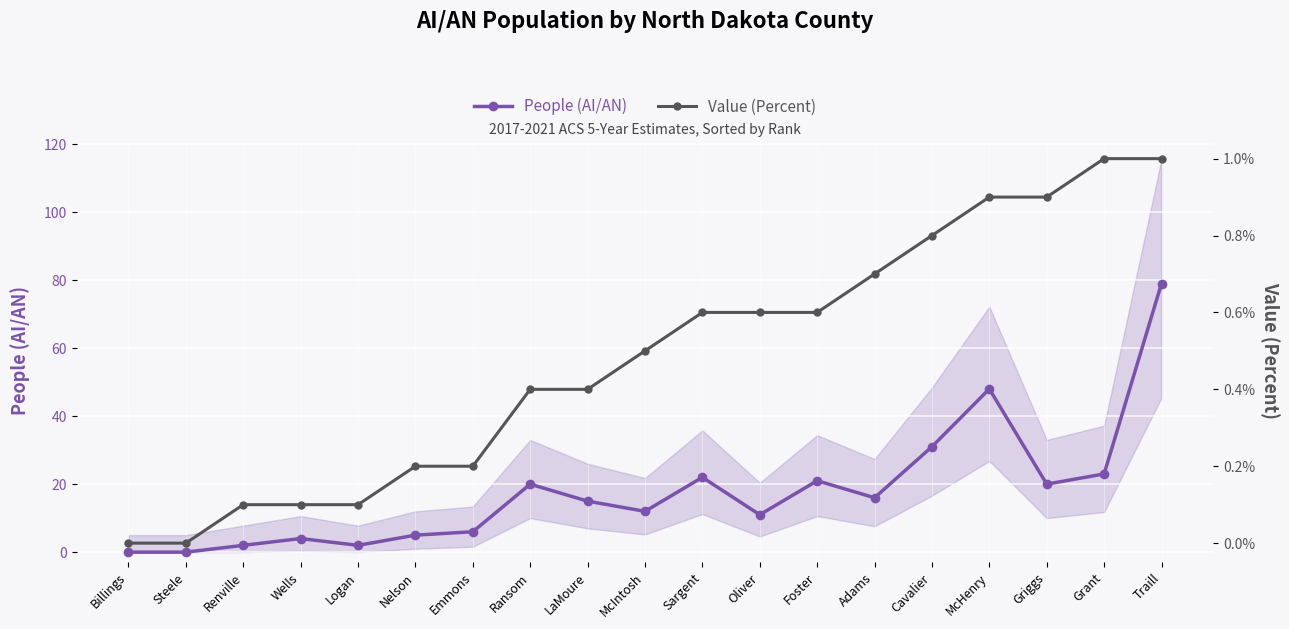

True or false: People (AI/AN) and Value (Percent) intersect in this chart.

False